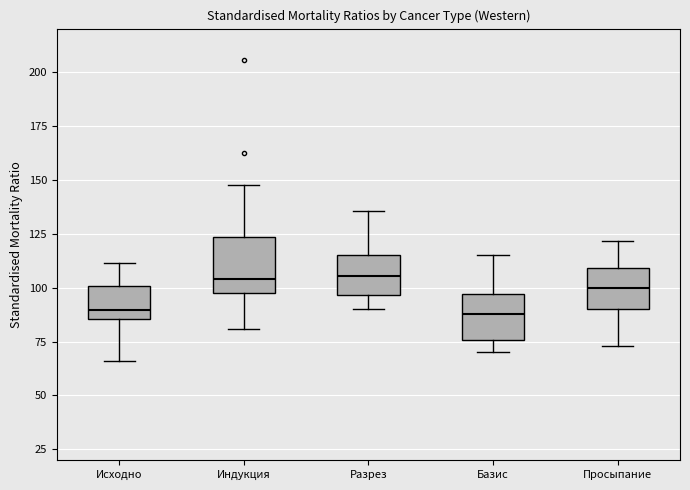

Reading left to right, read every box against the y-axis: the position of its median line, the range the box covers, and the ends of its whiskers. The values are not printed on the chart, so give them approximately, as read against the axis.

Исходно: median 90, box 85 to 100, whiskers 65 to 110
Индукция: median 105, box 100 to 125, whiskers 80 to 150
Разрез: median 105, box 95 to 115, whiskers 90 to 135
Базис: median 90, box 75 to 95, whiskers 70 to 115
Просыпание: median 100, box 90 to 110, whiskers 75 to 120